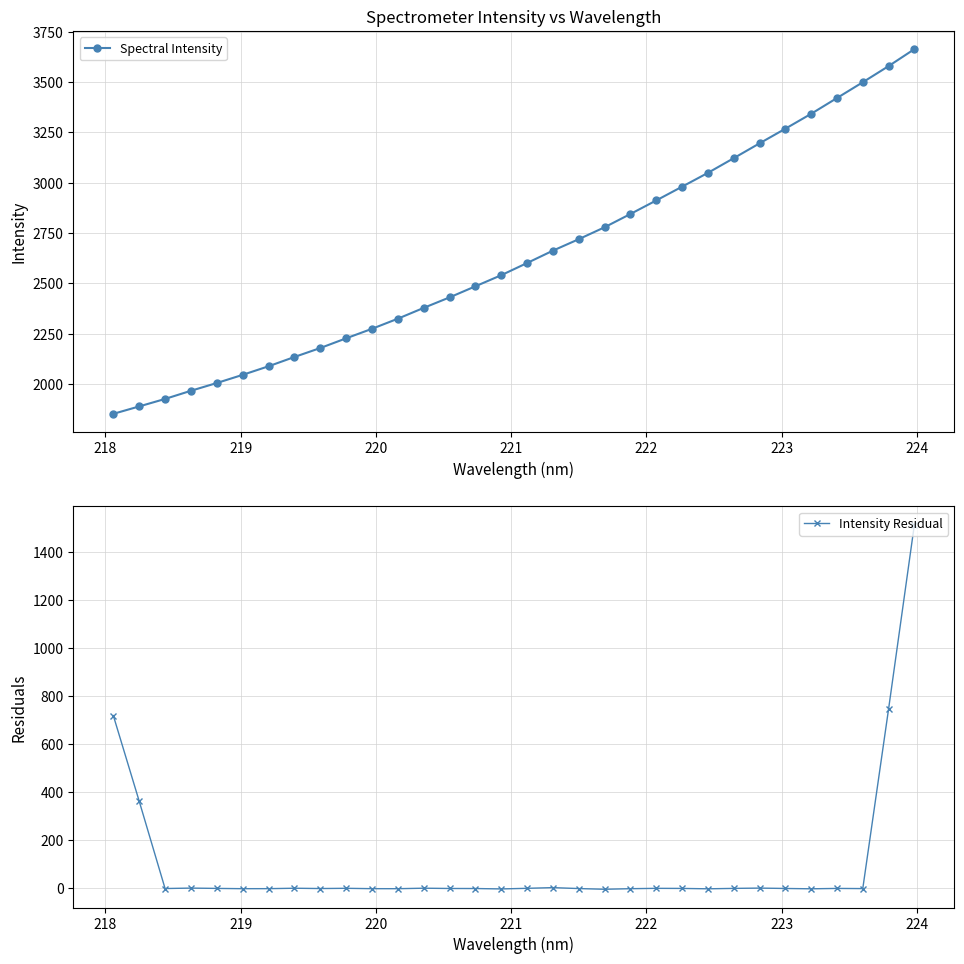

What is the maximum value for Spectral Intensity?

3663.2